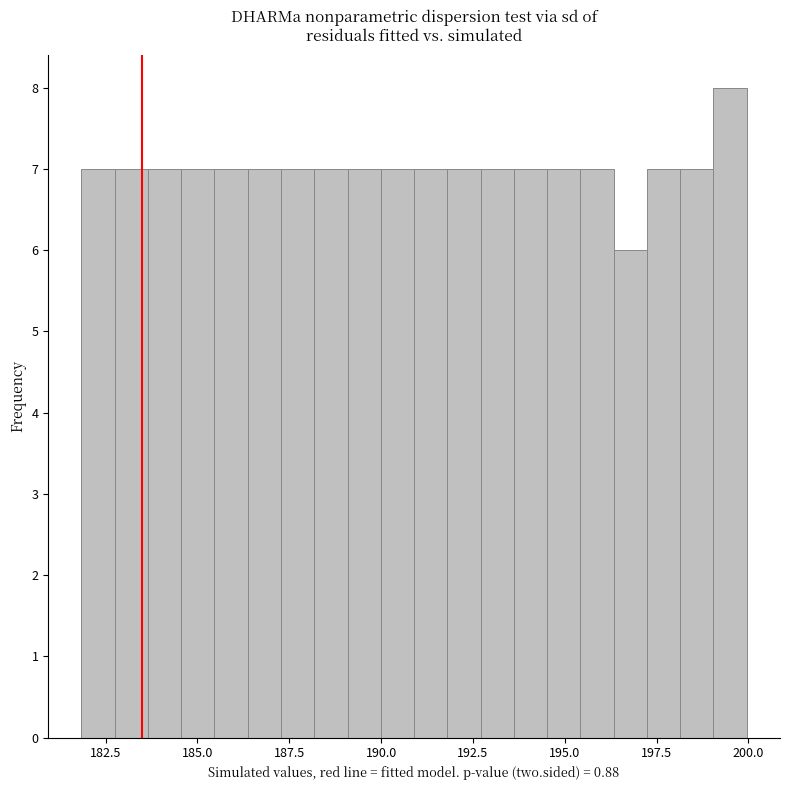

Around what value on the x-axis is the tallest bar? Give the approximate position of its centre, as read against the axis.

199.5